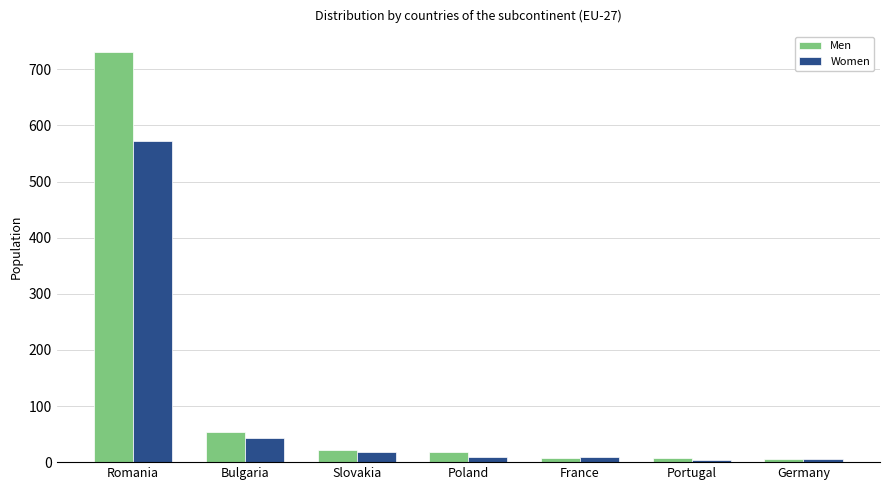

Which series has the largest total across all categories?

Men